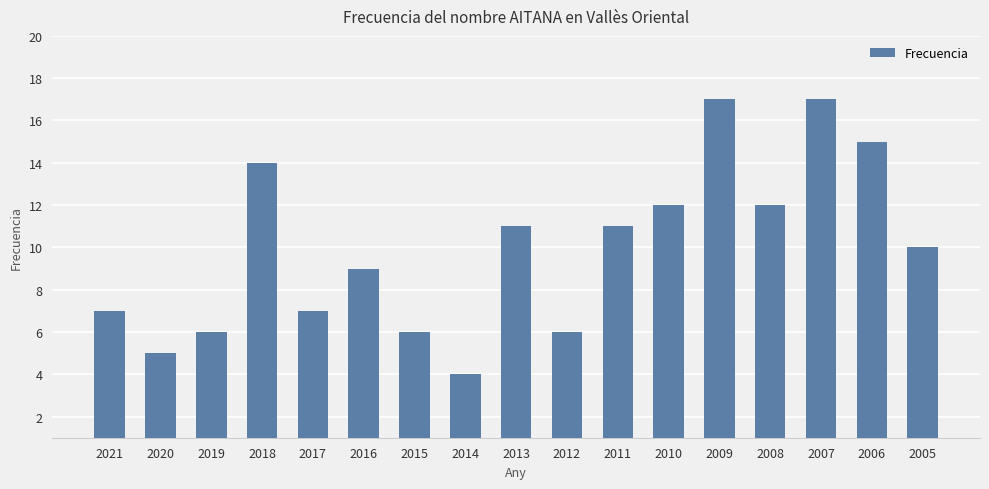

Reading left to right, transcribe all the data shown in this chart.

2021=7	2020=5	2019=6	2018=14	2017=7	2016=9	2015=6	2014=4	2013=11	2012=6	2011=11	2010=12	2009=17	2008=12	2007=17	2006=15	2005=10